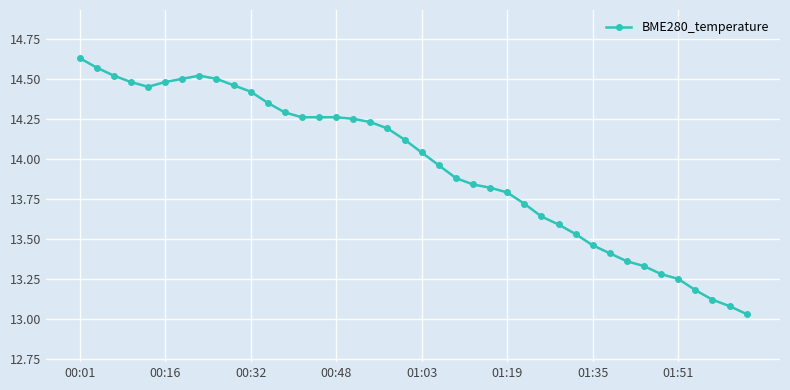

How many series are shown in this chart?

1